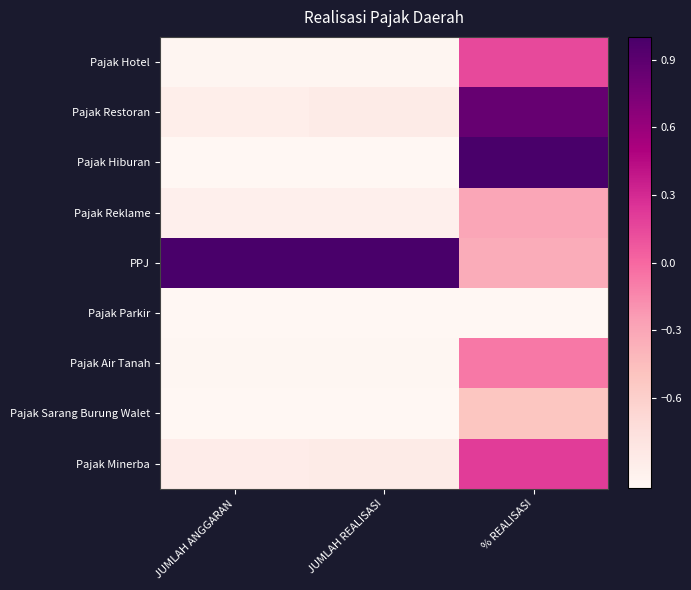

Count the number of categories in the chart.

3